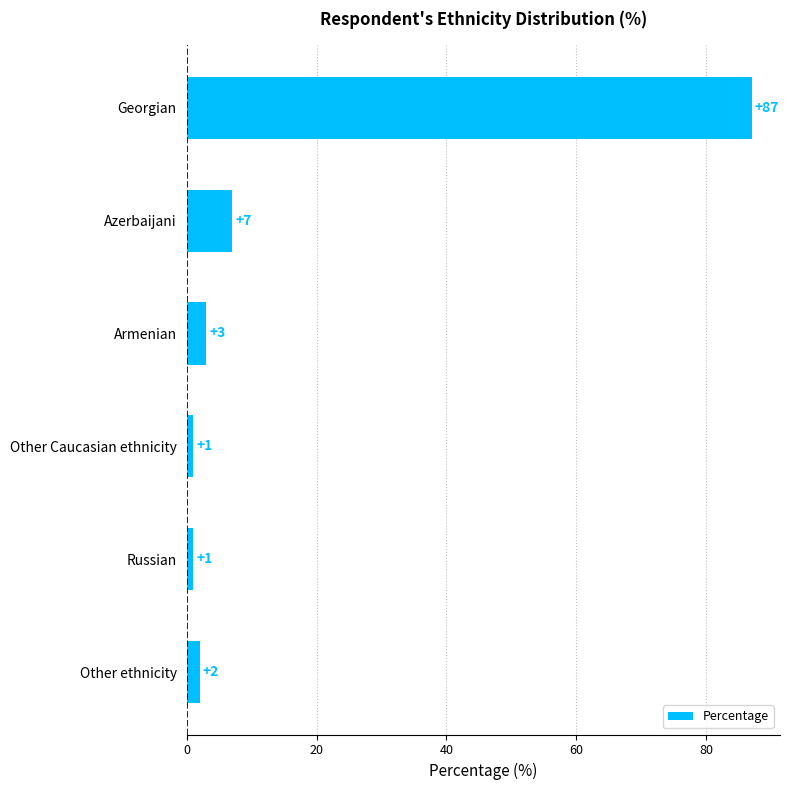

What is the greatest value displayed?

87